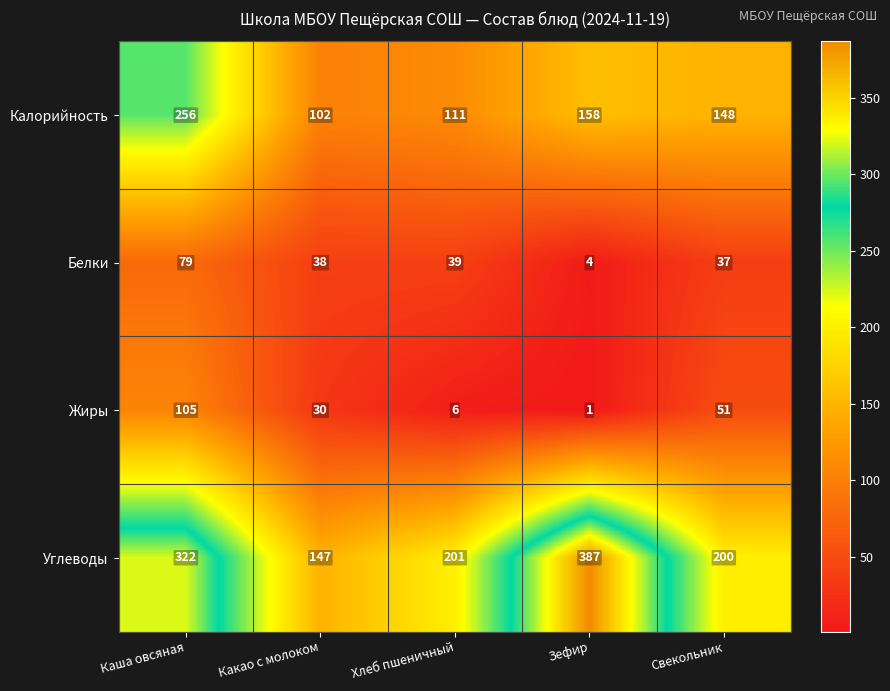

Which series has the largest range (max minus min)?

Углеводы